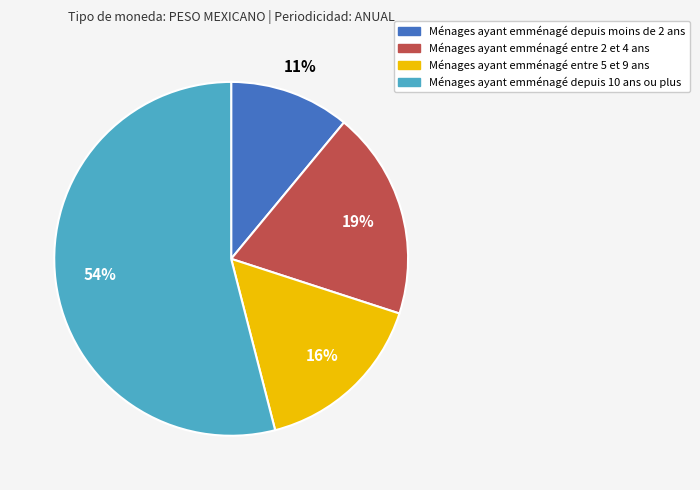

To the nearest percent, what percentage of the pie is Ménages ayant emménagé depuis 10 ans ou plus?

54%